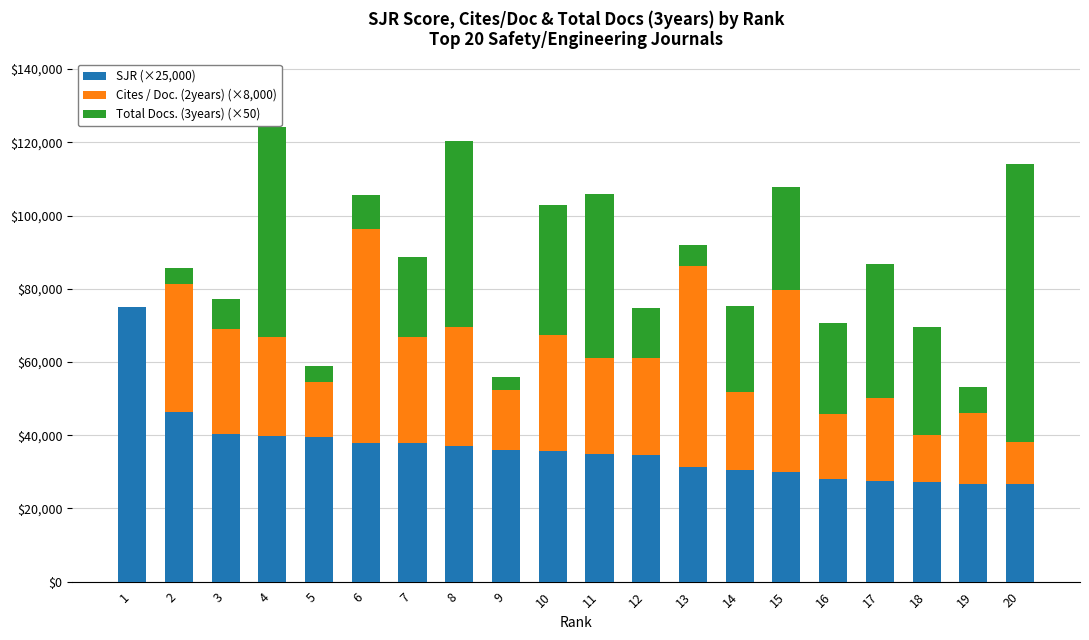

Is it true that SJR (×25,000) equals 39627.0 at 1?

False